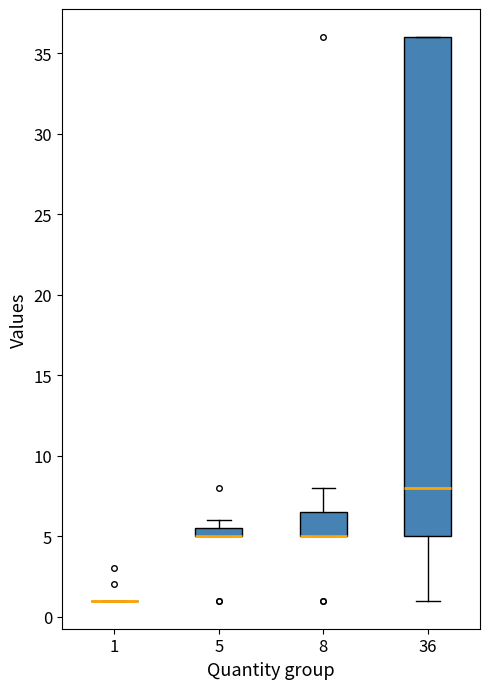

Which box is the tallest, from its lower edge to its upper edge?

36